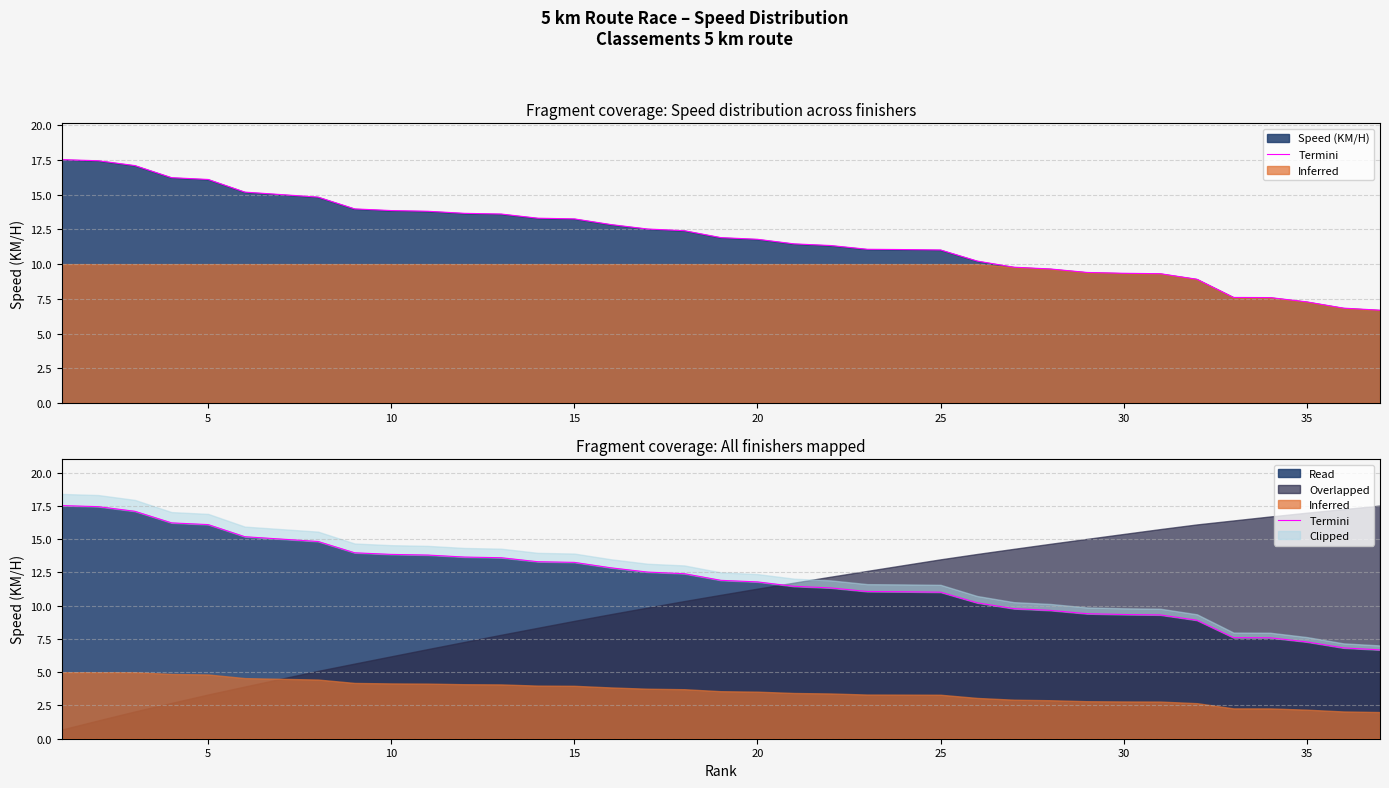

How many values exceed 11?

25